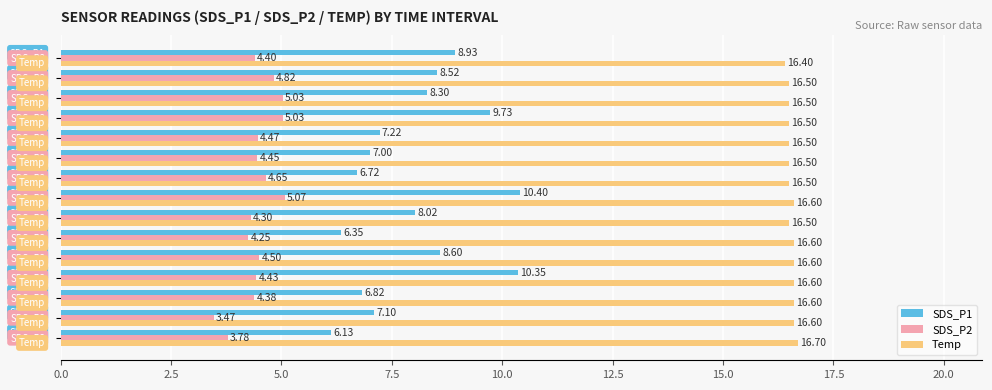

What is the difference between the maximum and minimum values in the Temp series?

0.3